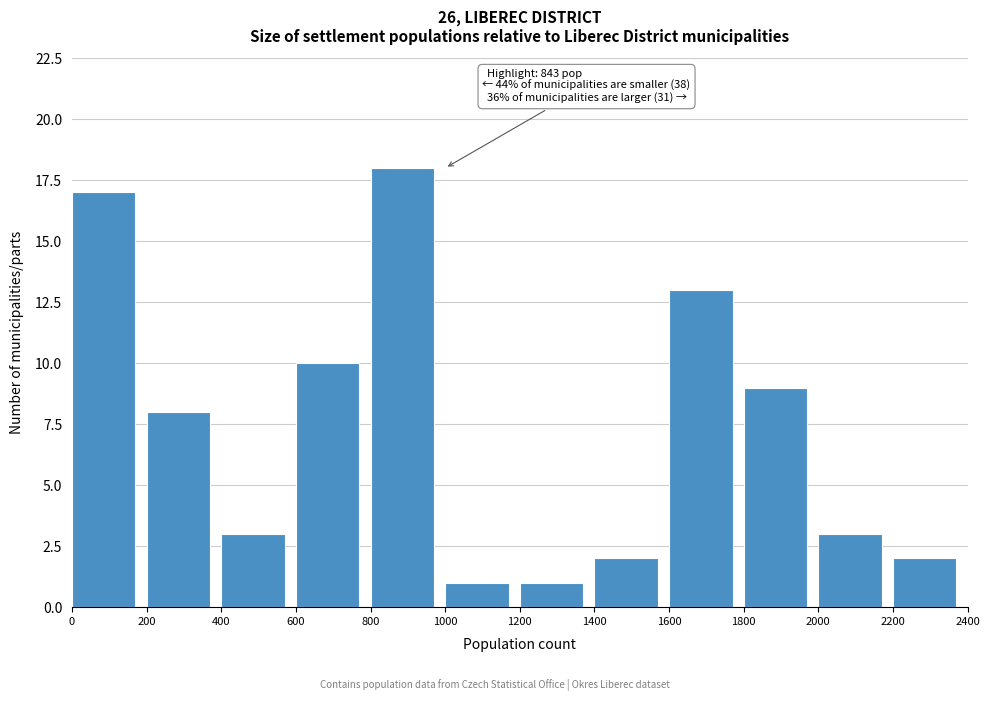

Over which range of the x-axis is the bar tallest?

800 to 1000